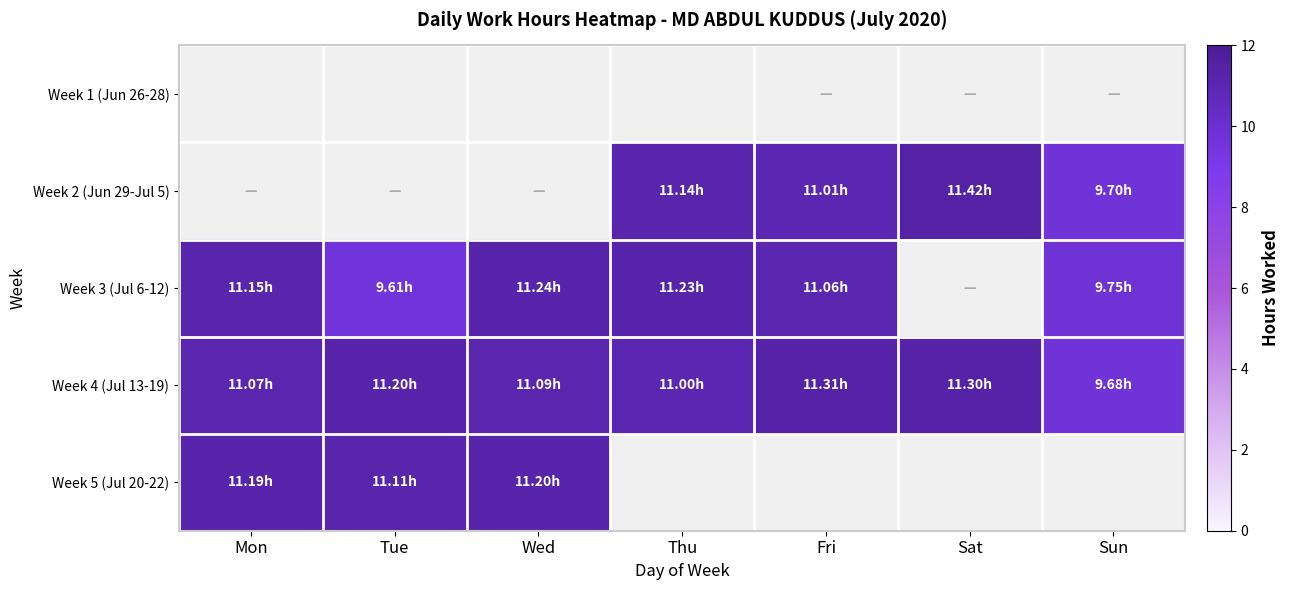

Reading right to left, what are all the values shown in this chart?

Week 1 (Jun 26-28): Sun=0.0	Sat=0.0	Fri=0.0	Thu=0.0	Wed=0.0	Tue=0.0	Mon=0.0
Week 2 (Jun 29-Jul 5): Sun=9.7	Sat=11.4	Fri=11.0	Thu=11.1	Wed=0.0	Tue=0.0	Mon=0.0
Week 3 (Jul 6-12): Sun=9.8	Sat=0.0	Fri=11.1	Thu=11.2	Wed=11.2	Tue=9.6	Mon=11.2
Week 4 (Jul 13-19): Sun=9.7	Sat=11.3	Fri=11.3	Thu=11.0	Wed=11.1	Tue=11.2	Mon=11.1
Week 5 (Jul 20-22): Sun=0.0	Sat=0.0	Fri=0.0	Thu=0.0	Wed=11.2	Tue=11.1	Mon=11.2